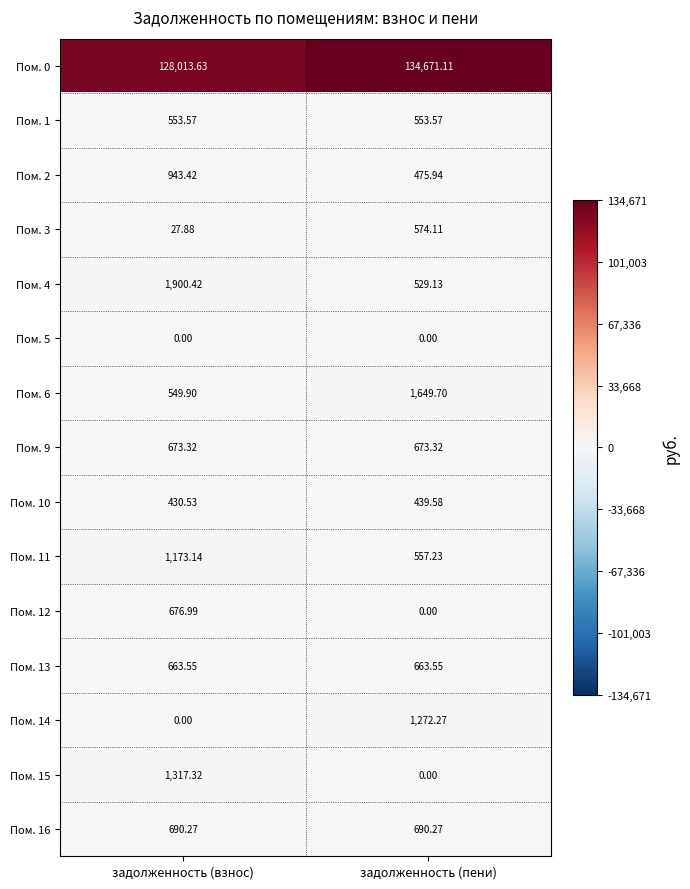

Where does the Пом. 11 series first go above 1173?

задолженность (взнос)